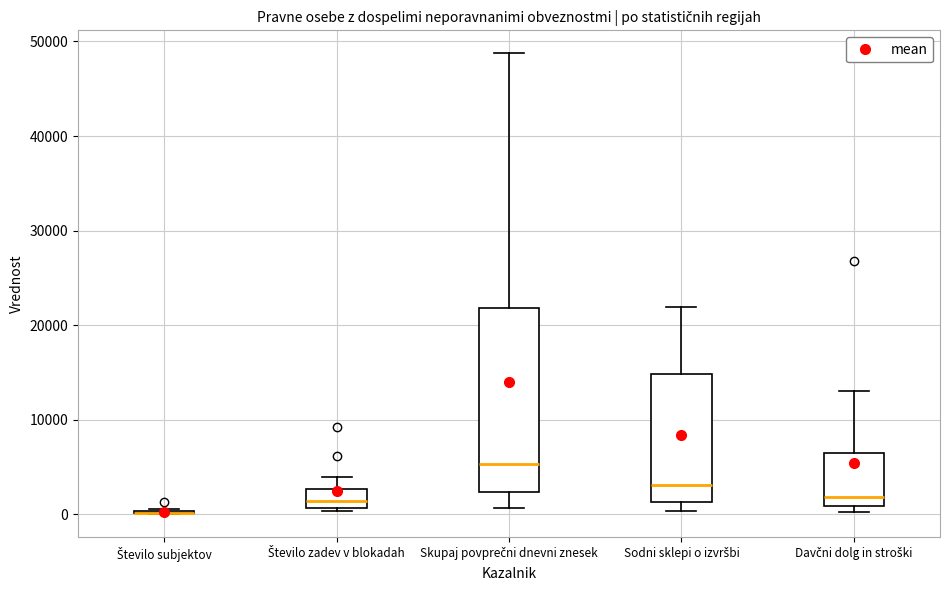

Comparing the boxes themselves (not the whiskers), which one is the tallest?

Skupaj povprečni dnevni znesek